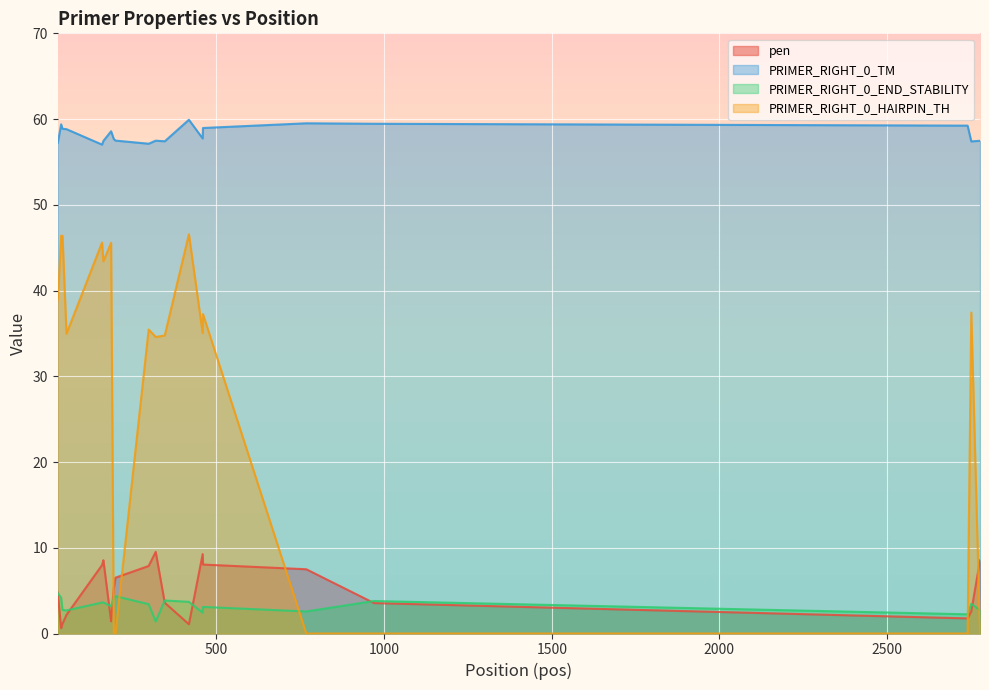

True or false: PRIMER_RIGHT_0_TM and PRIMER_RIGHT_0_HAIRPIN_TH cross at least once.

False